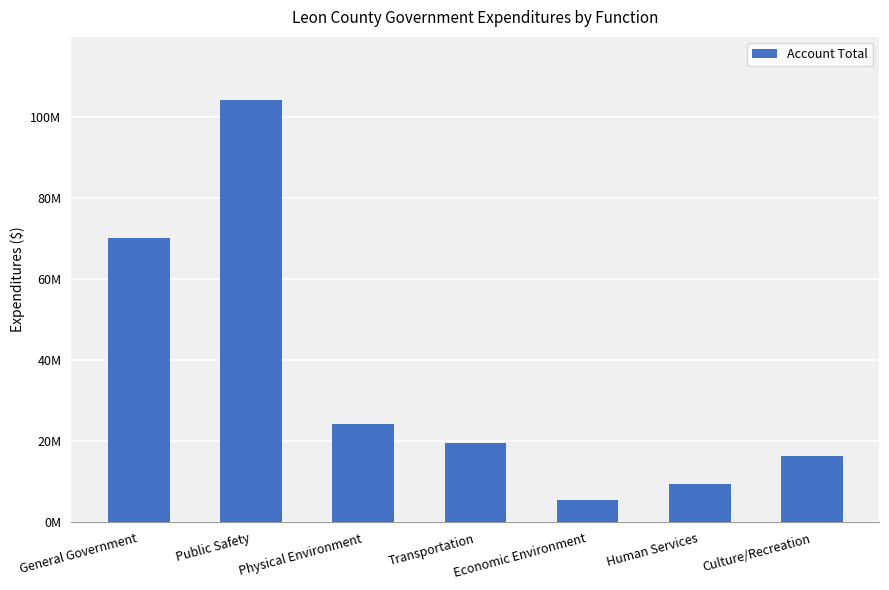

What position from the left is Culture/Recreation?

7